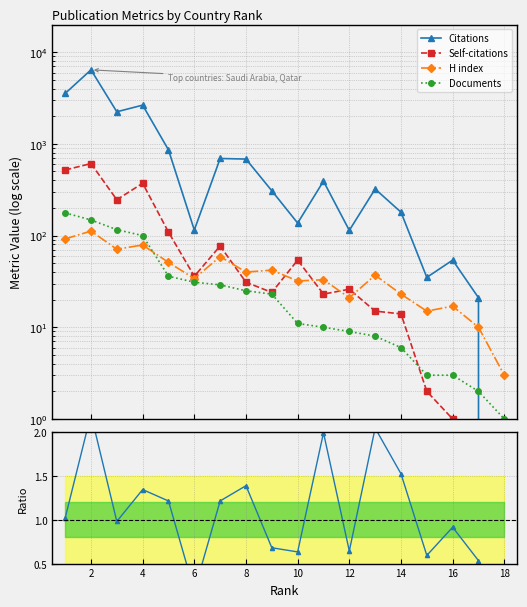

The Citations series shows 32.6 at 16. True or false?

False